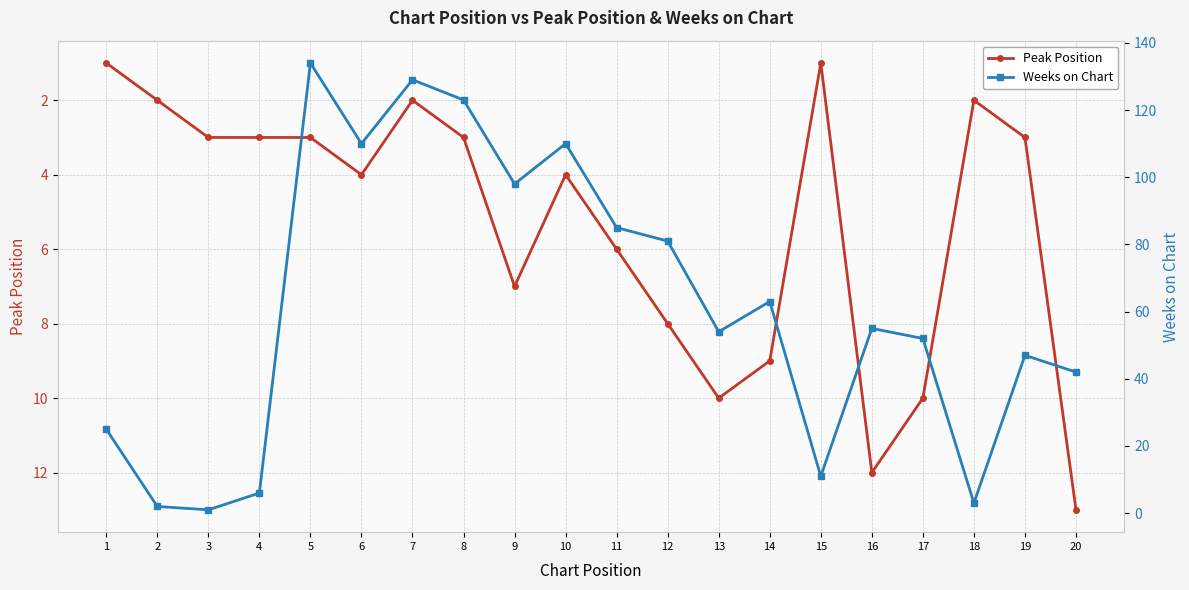

Which has a higher value, 10 or 3?

10